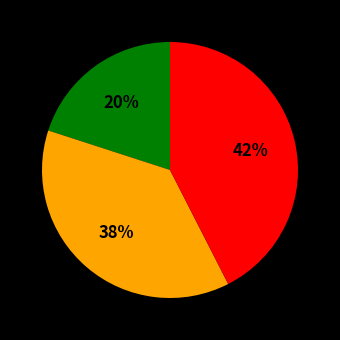

To the nearest percent, what is the average slice percentage?

33%